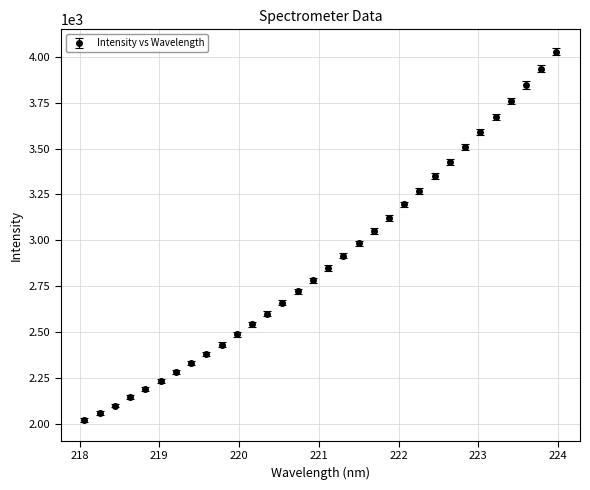

What is the value of the 27th point from the left?

3590.6